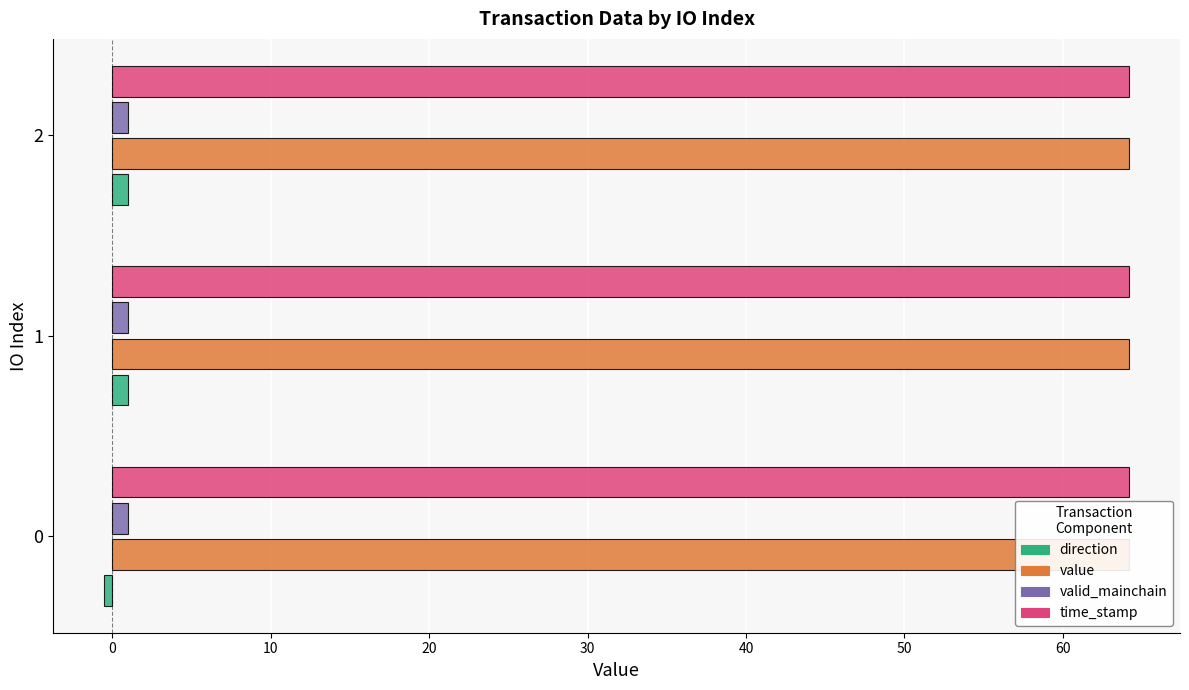

What is the sum of all time_stamp values?

192.5